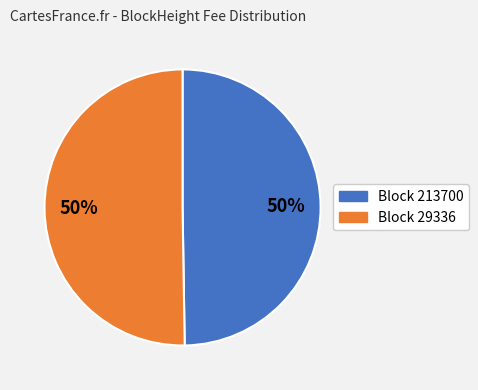

To the nearest percent, what is the average slice percentage?

50%